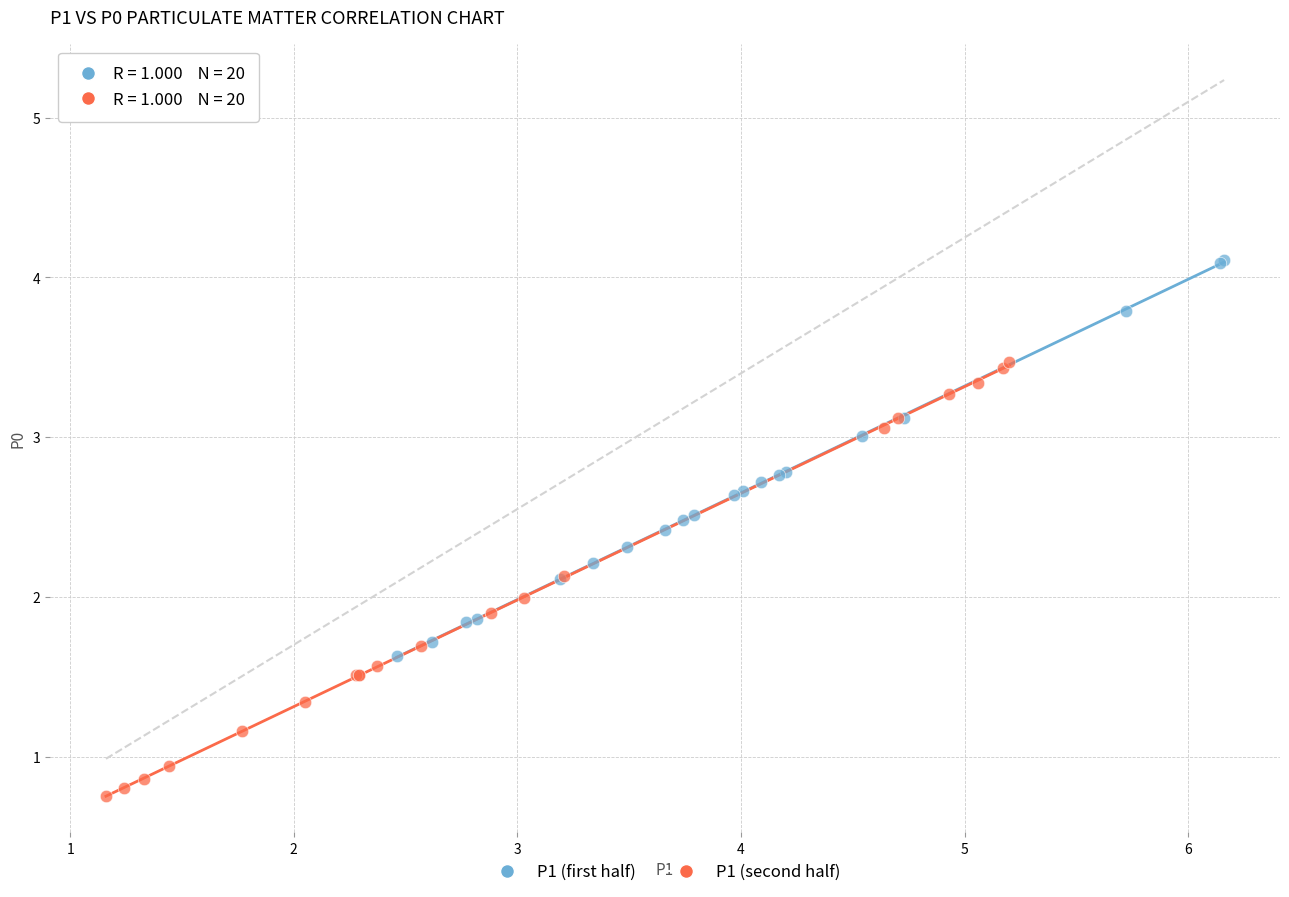

Which series contains the lowest Y value?

P1 (second half)